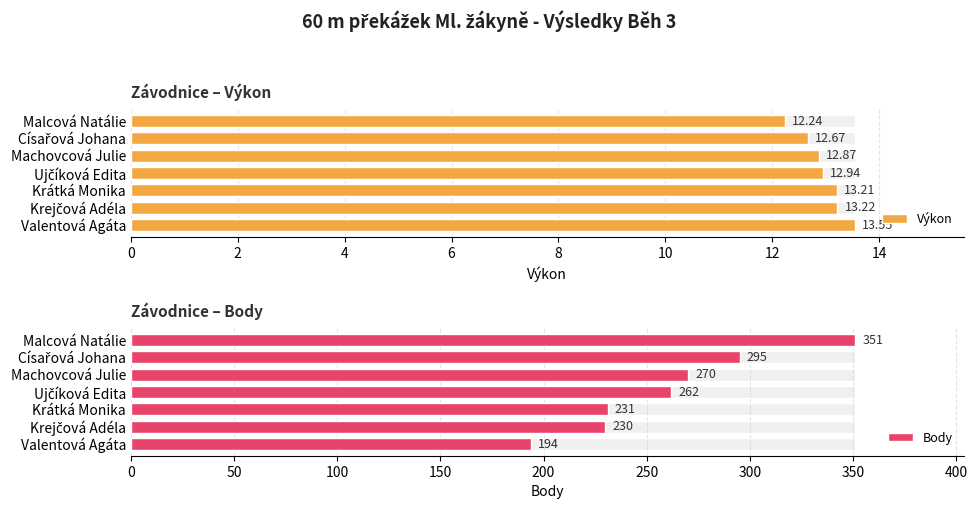

At Krátká Monika, list the series in order from smallest to largest.

Výkon, Body